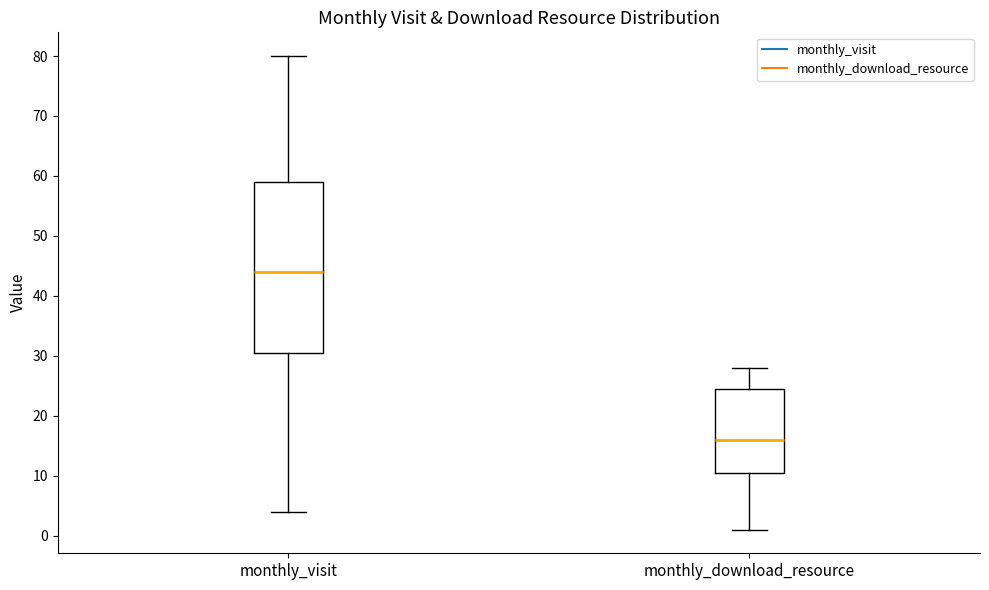

Where is the lower edge of the box for monthly_download_resource on the y-axis? The values are not printed on the chart, so give them approximately, as read against the axis.

11